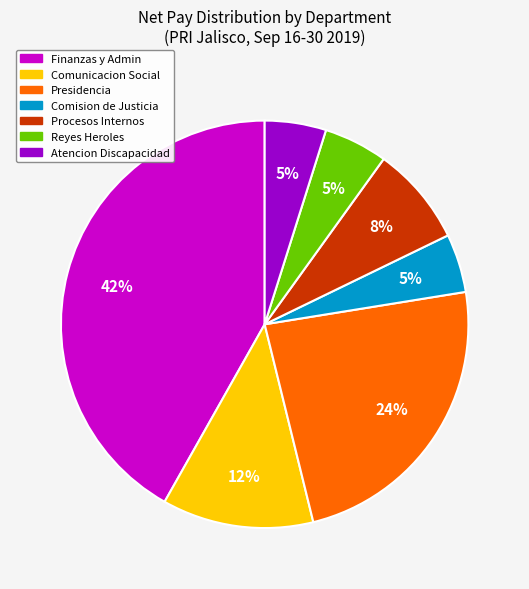

How many segments does this pie chart have?

7